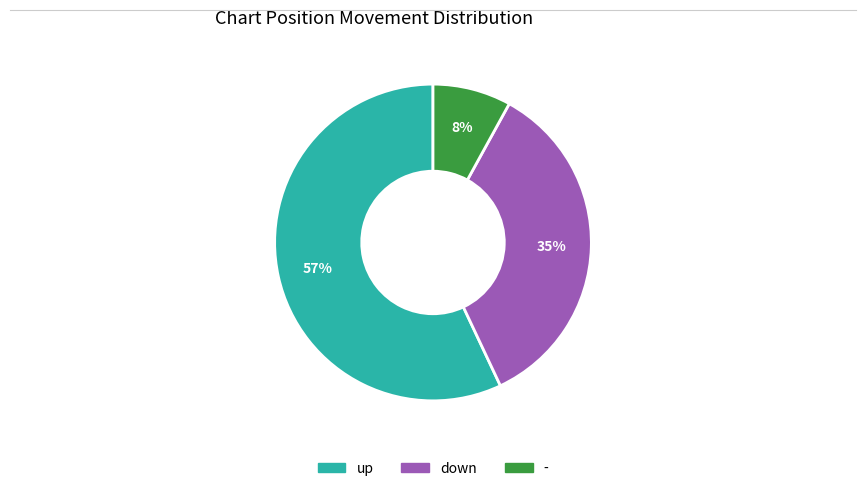

Which has a higher value, up or -?

up